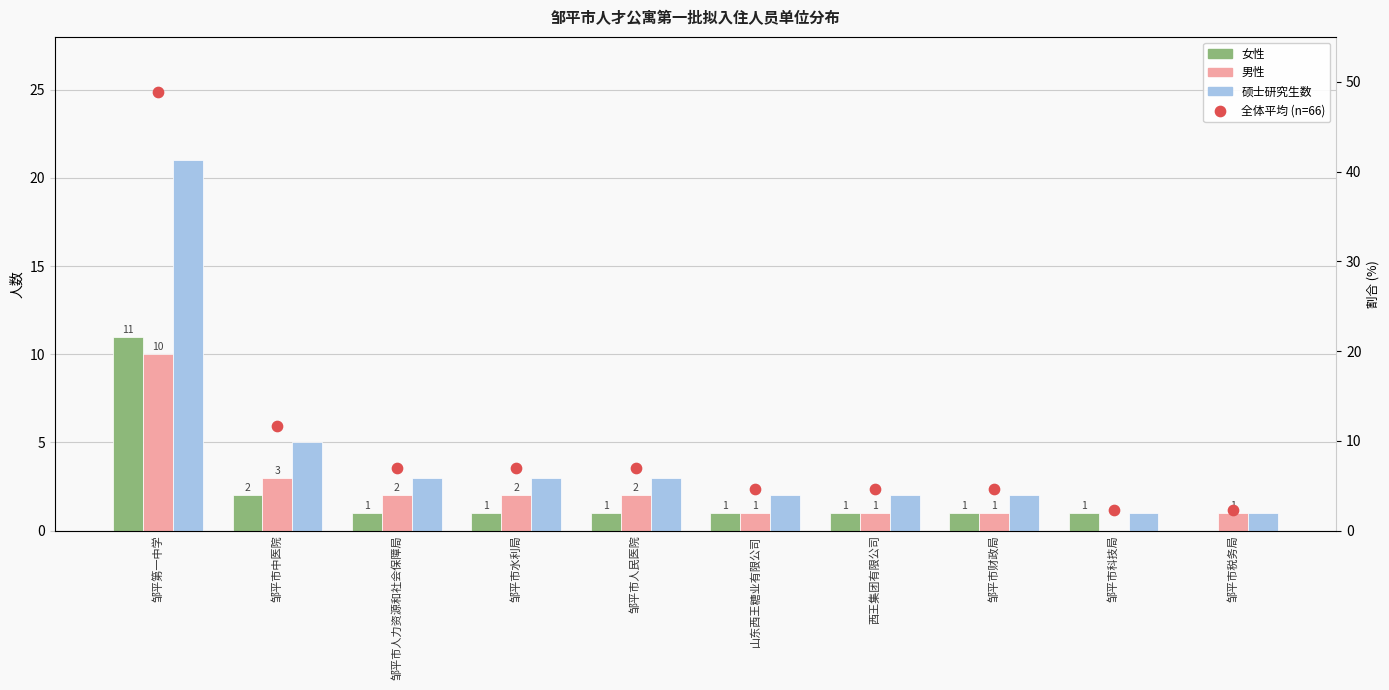

Which series has the widest spread of Y values?

全体平均 (n=66)